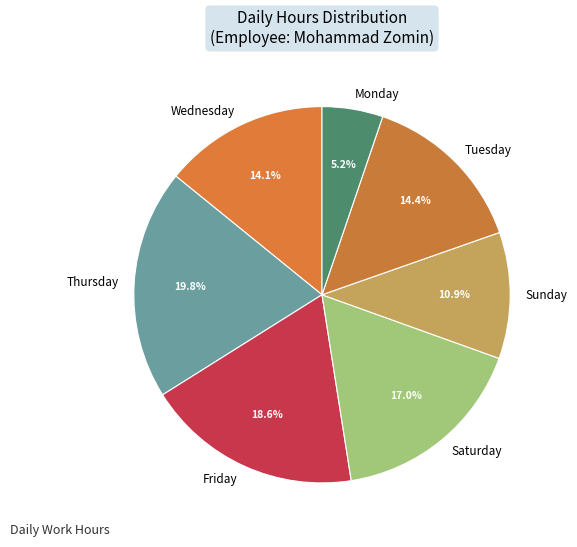

Is there any slice that represents more than half of the pie?

No